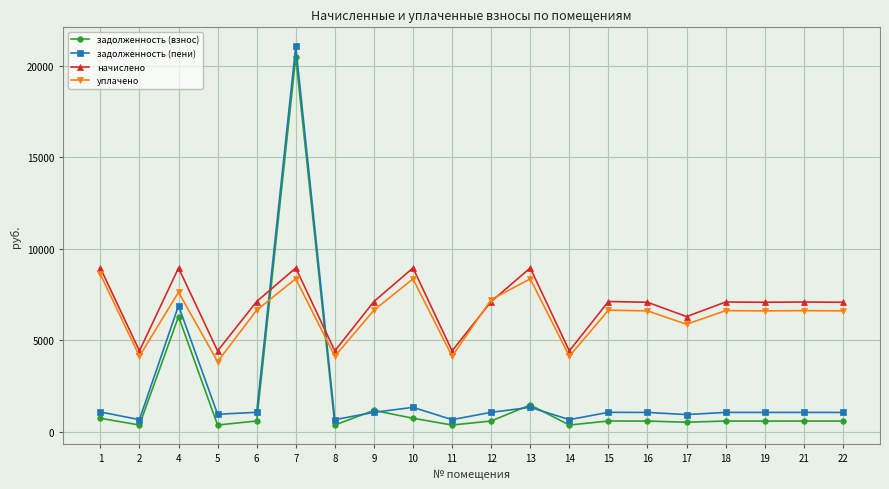

What is the sum of the уплачено values at 22 and 14?

10722.6